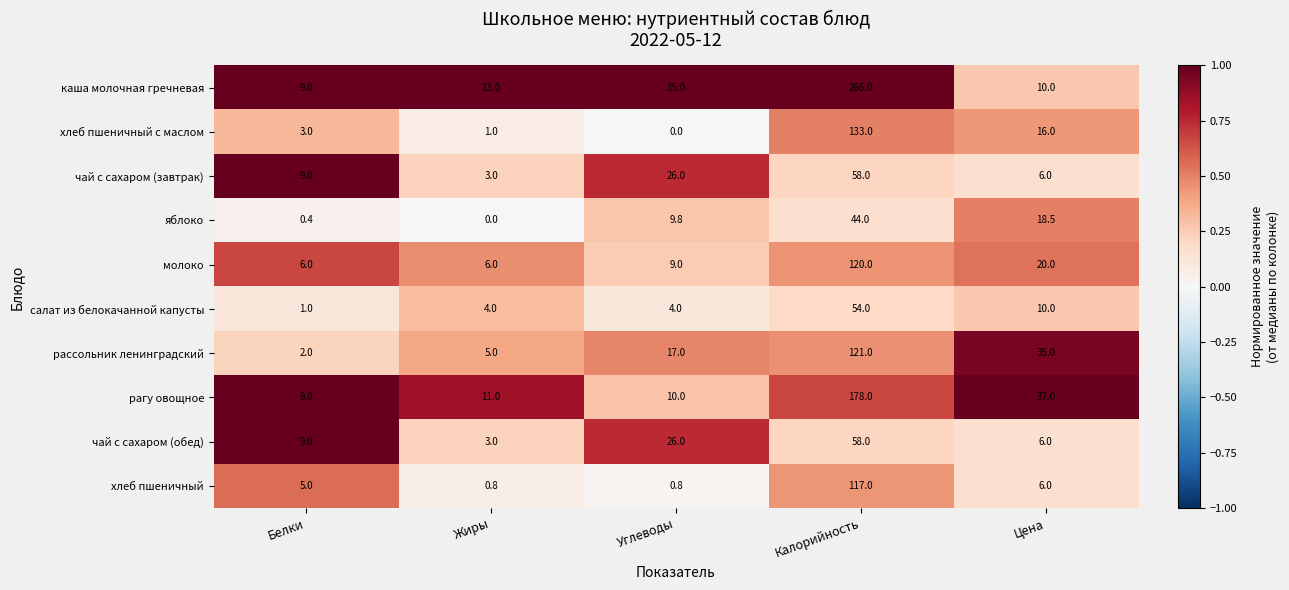

What is the difference between the second highest and second lowest values in the хлеб пшеничный series?

5.2